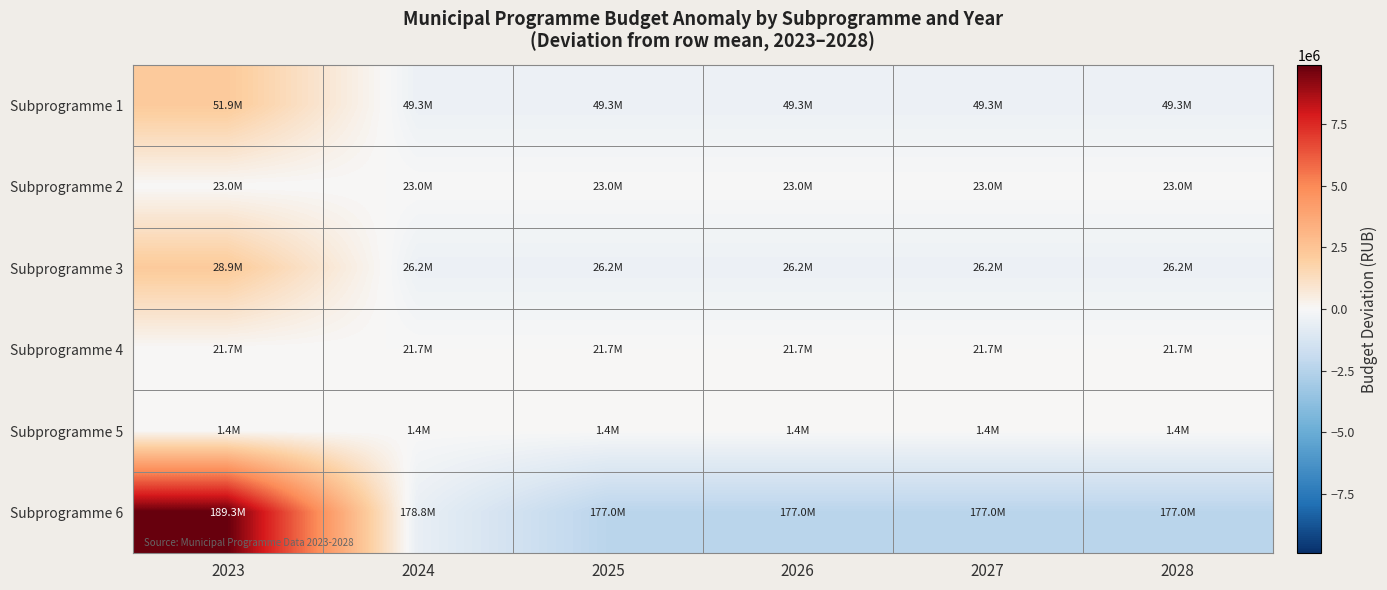

Rank the series by their maximum value, from lowest to highest.

Subprogramme 2, Subprogramme 4, Subprogramme 5, Subprogramme 1, Subprogramme 3, Subprogramme 6